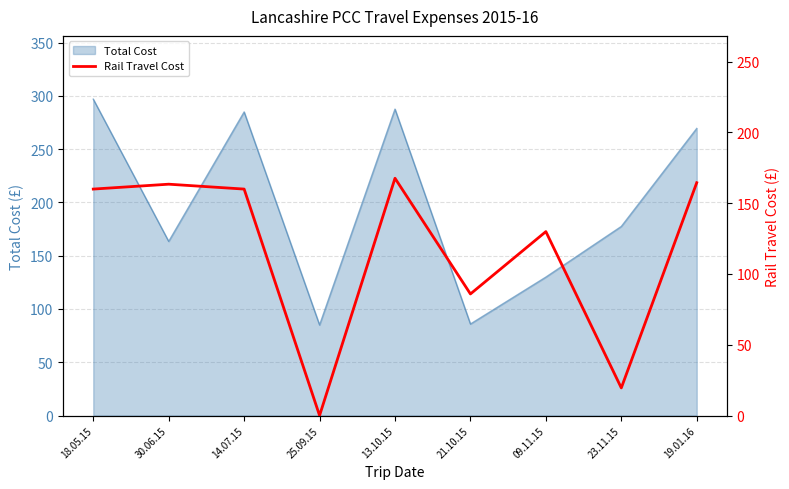

How many interior local peaks (higher than both neighbors) does the data have?

3